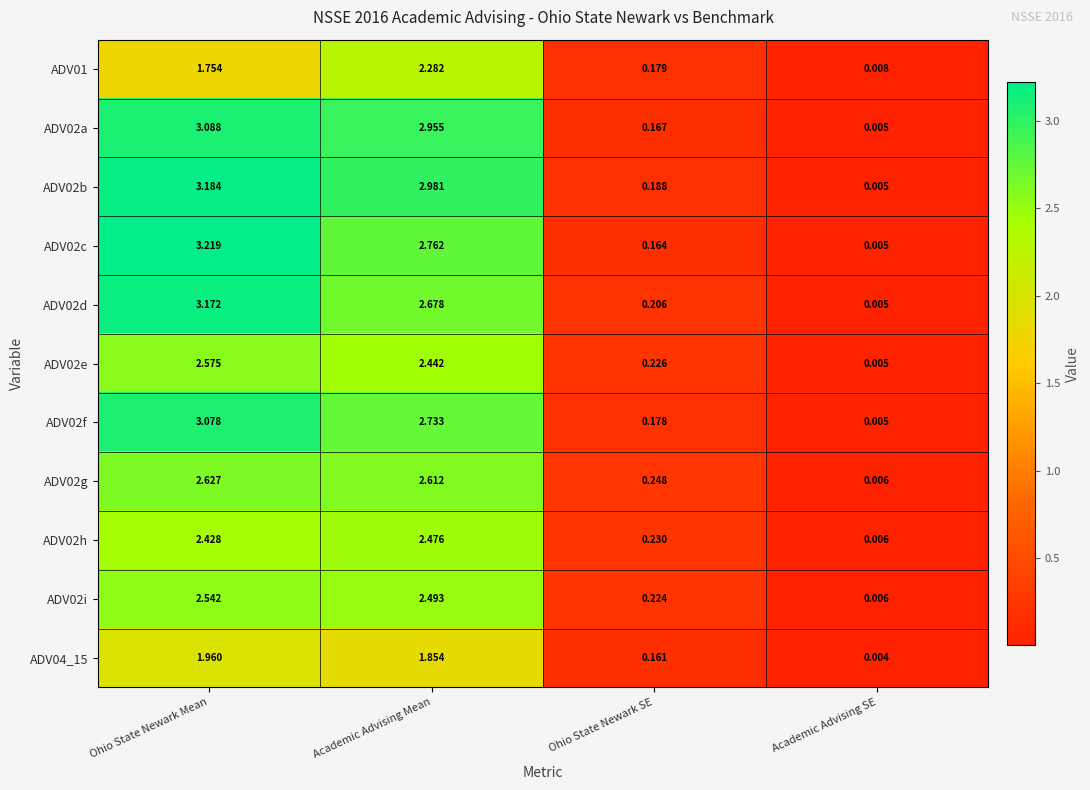

At which category does the chart reach its minimum across all series?

Academic Advising SE